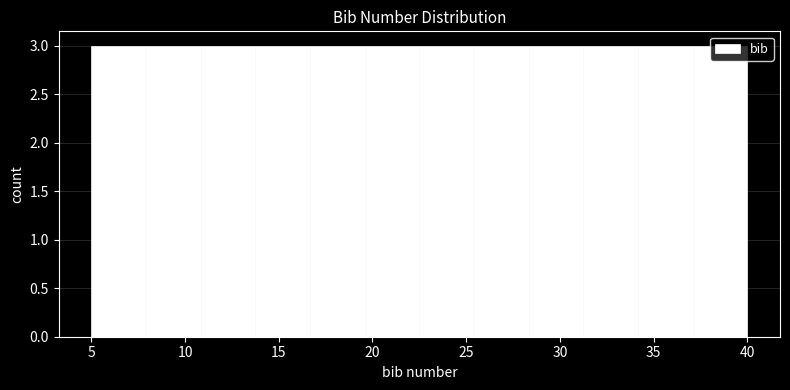

Reading left to right, list every bar in this chart as the range it spans on the x-axis followed by its height. Neither the bar edges nor the heights are printed on the chart, so give them approximately, as read against the axes.

5.0 to 8.0: 3
8.0 to 11.0: 3
11.0 to 14.0: 3
14.0 to 16.5: 3
16.5 to 19.5: 3
19.5 to 22.5: 3
22.5 to 25.5: 3
25.5 to 28.5: 3
28.5 to 31.5: 3
31.5 to 34.0: 3
34.0 to 37.0: 3
37.0 to 40.0: 3